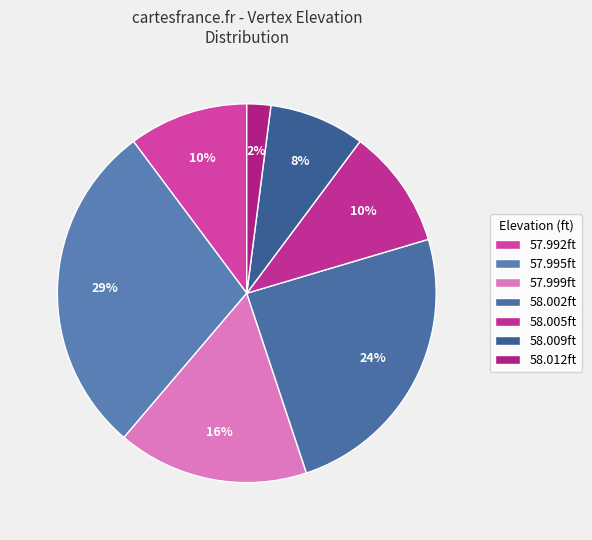

How many slices are in this pie chart?

7